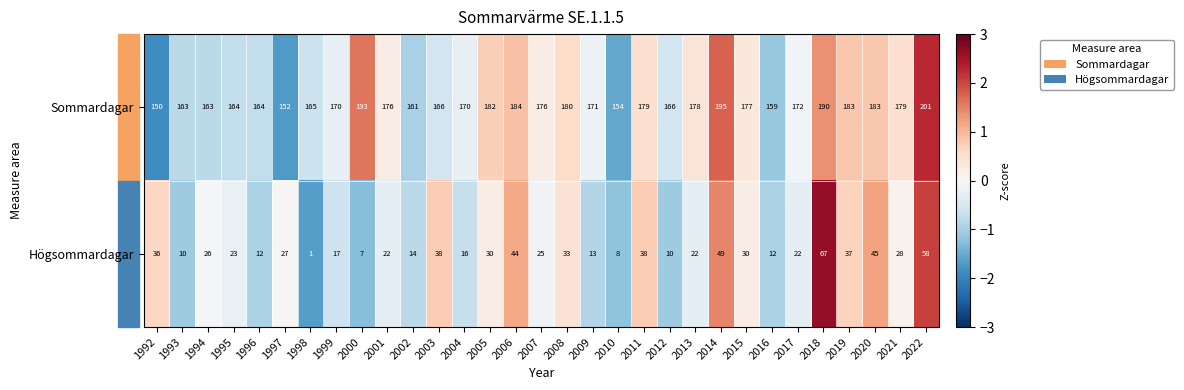

At 2015, list the series in order from smallest to largest.

Högsommardagar, Sommardagar